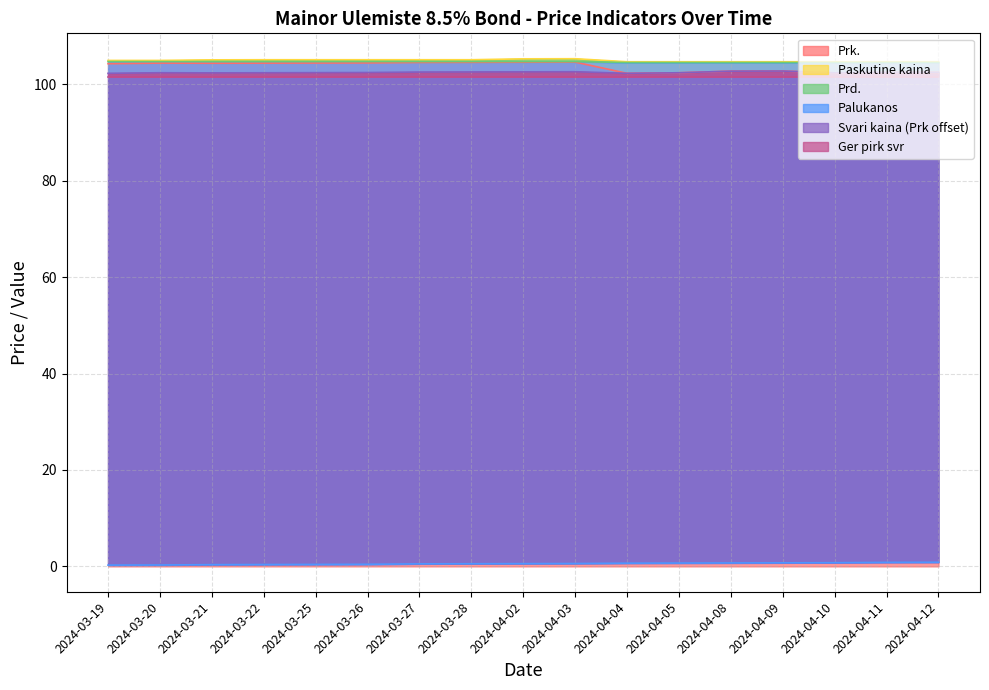

Which series changed the most between 2024-04-09 and 2024-04-12?

Prk.